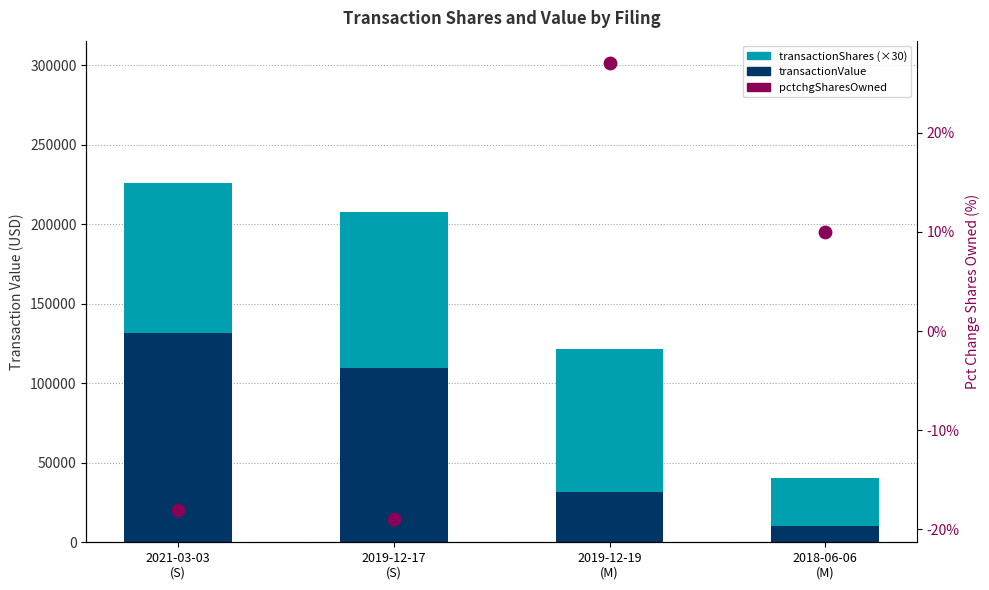

Which series contains the lowest Y value?

pctchgSharesOwned